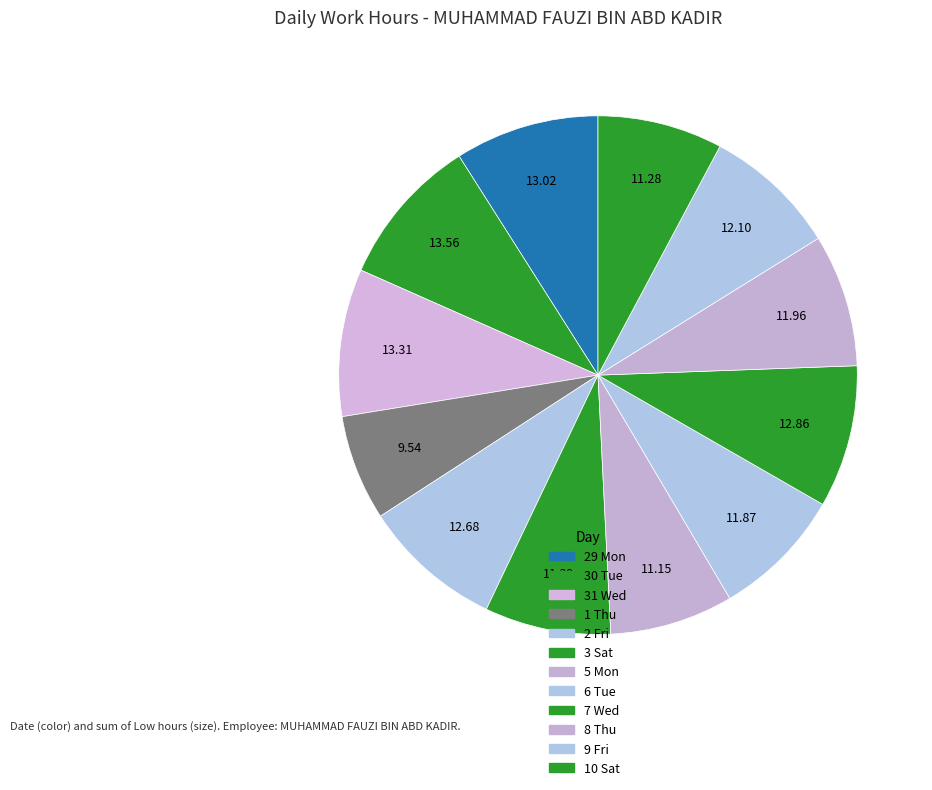

True or false: 3 Sat accounts for 8% of the total.

True